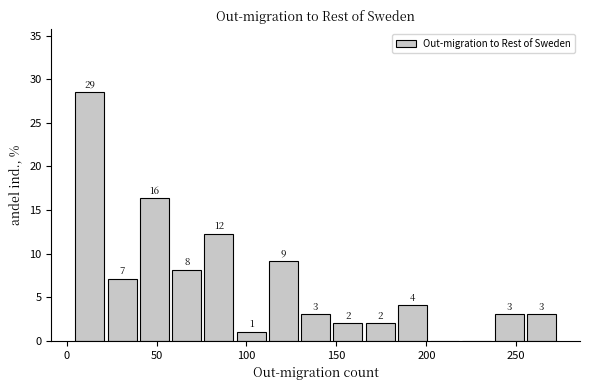

Read against the x-axis, roughly where is the centre of the tallest bar?

15